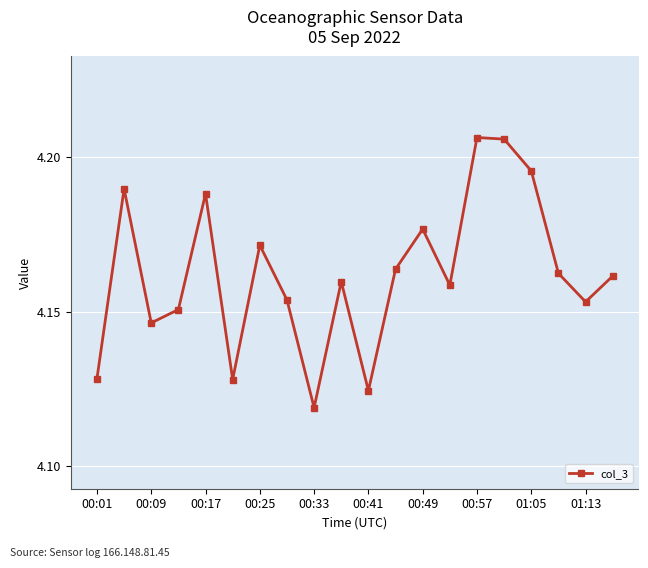

True or false: the data has more than 2 interior local peaks.

True